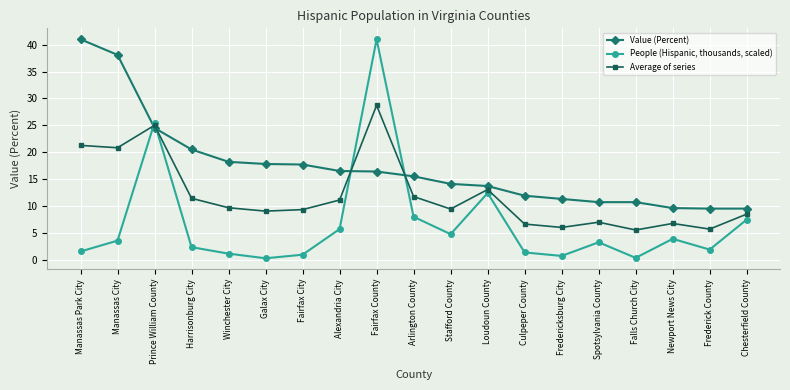

At Harrisonburg City, list the series in order from largest to smallest.

Value (Percent), Average of series, People (Hispanic, thousands, scaled)